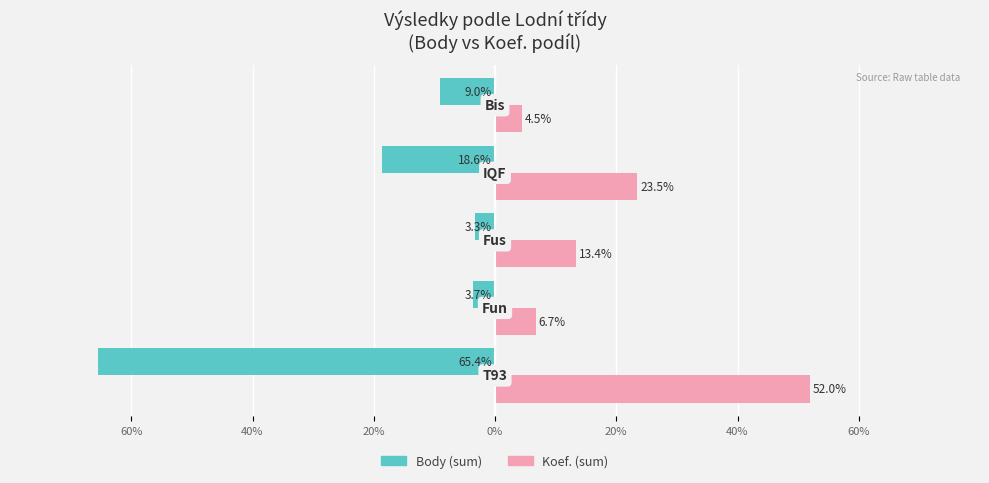

What are all the series names shown in the legend?

Body (sum), Koef. (sum)